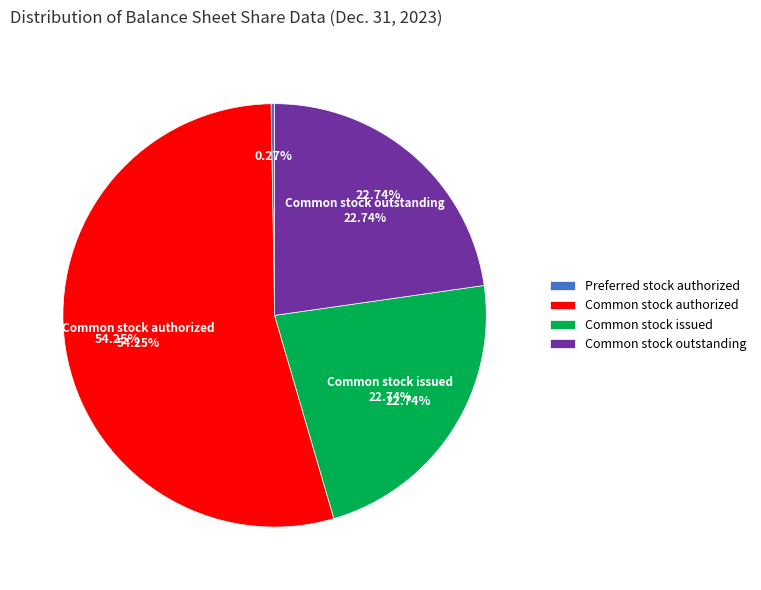

What is the majority slice?

Common stock authorized